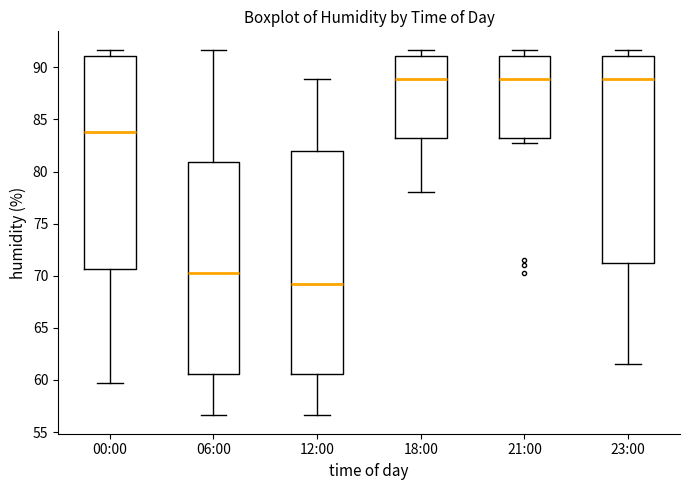

Reading left to right, read every box against the y-axis: the position of its median line, the range the box covers, and the ends of its whiskers. The values are not printed on the chart, so give them approximately, as read against the axis.

00:00: median 84.0, box 70.5 to 91.0, whiskers 59.5 to 91.5
06:00: median 70.5, box 60.5 to 81.0, whiskers 56.5 to 91.5
12:00: median 69.0, box 60.5 to 82.0, whiskers 56.5 to 89.0
18:00: median 89.0, box 83.5 to 91.0, whiskers 78.0 to 91.5
21:00: median 89.0, box 83.5 to 91.0, whiskers 82.5 to 91.5
23:00: median 89.0, box 71.5 to 91.0, whiskers 61.5 to 91.5